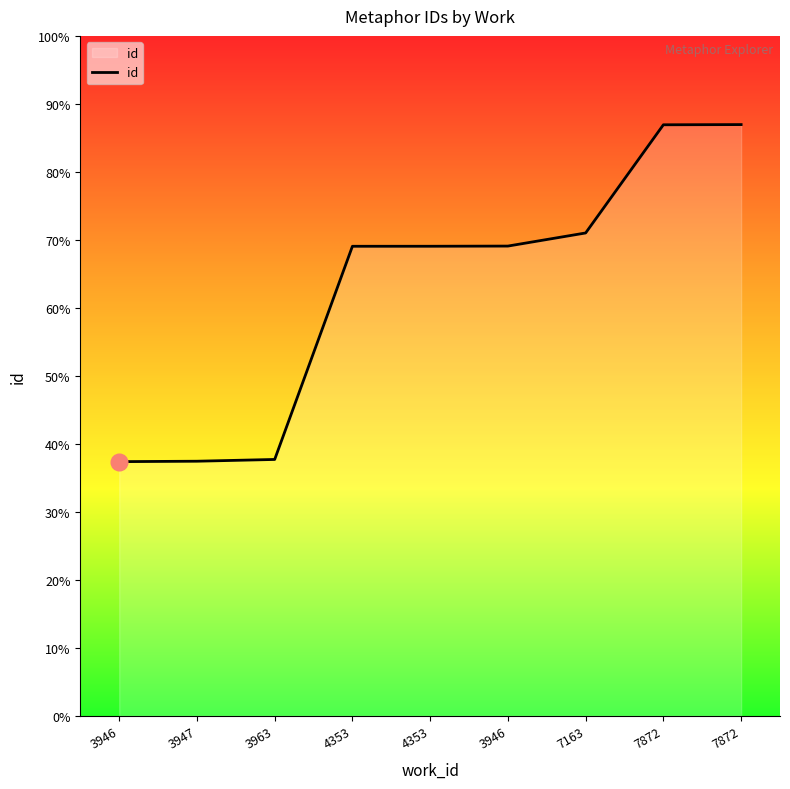

Does the chart display data point markers on the line(s)?

No